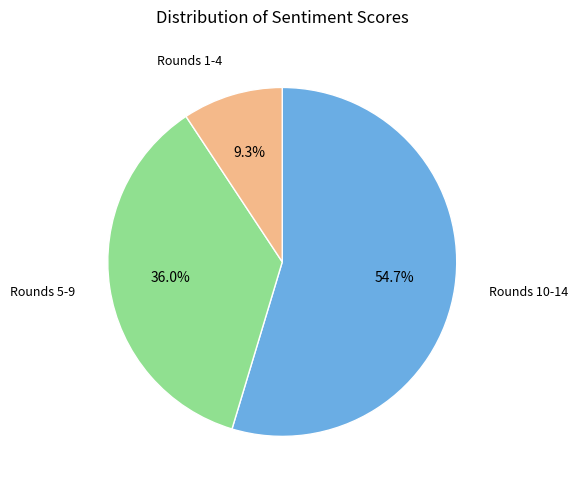

Is there any slice that represents more than half of the pie?

Yes